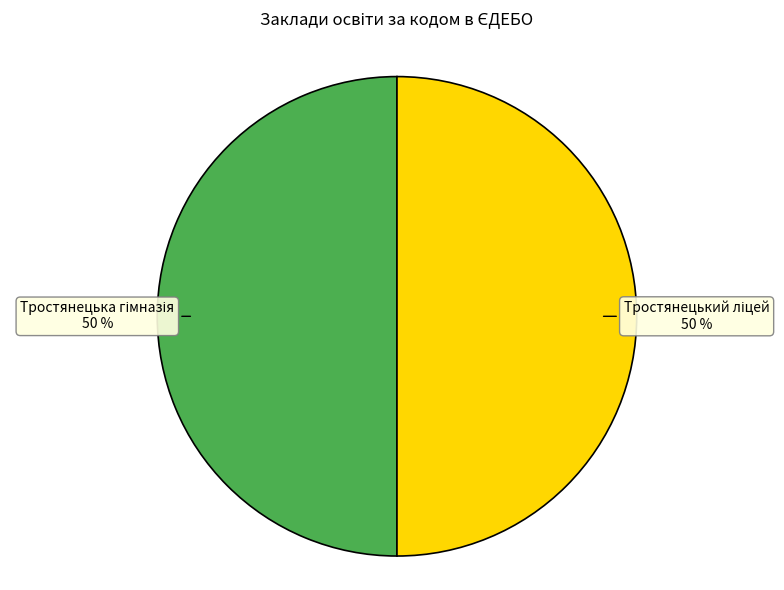

To the nearest percent, what is the average slice percentage?

50%